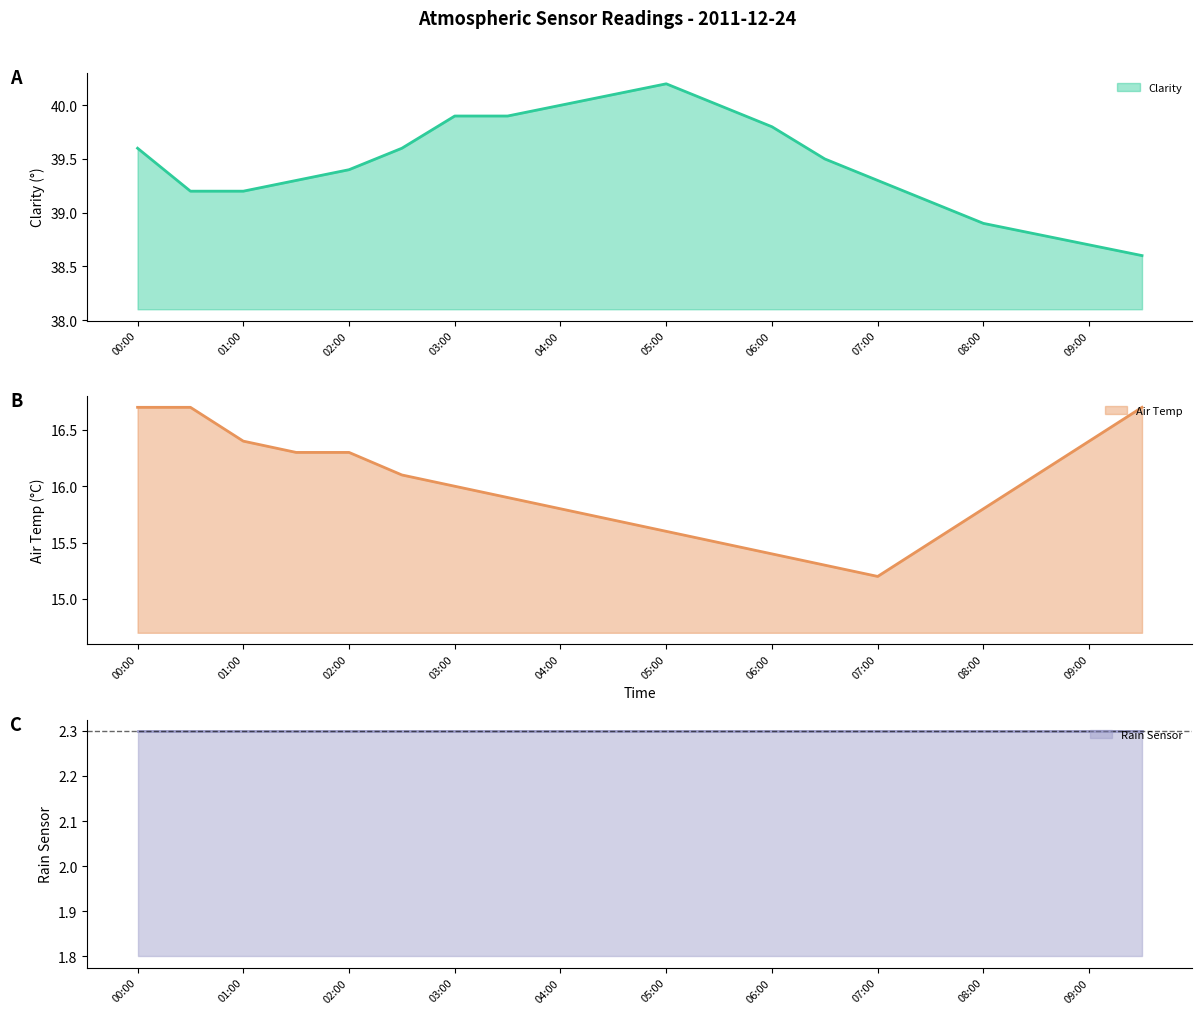

The Clarity series shows 52.8 at 04:00. True or false?

False